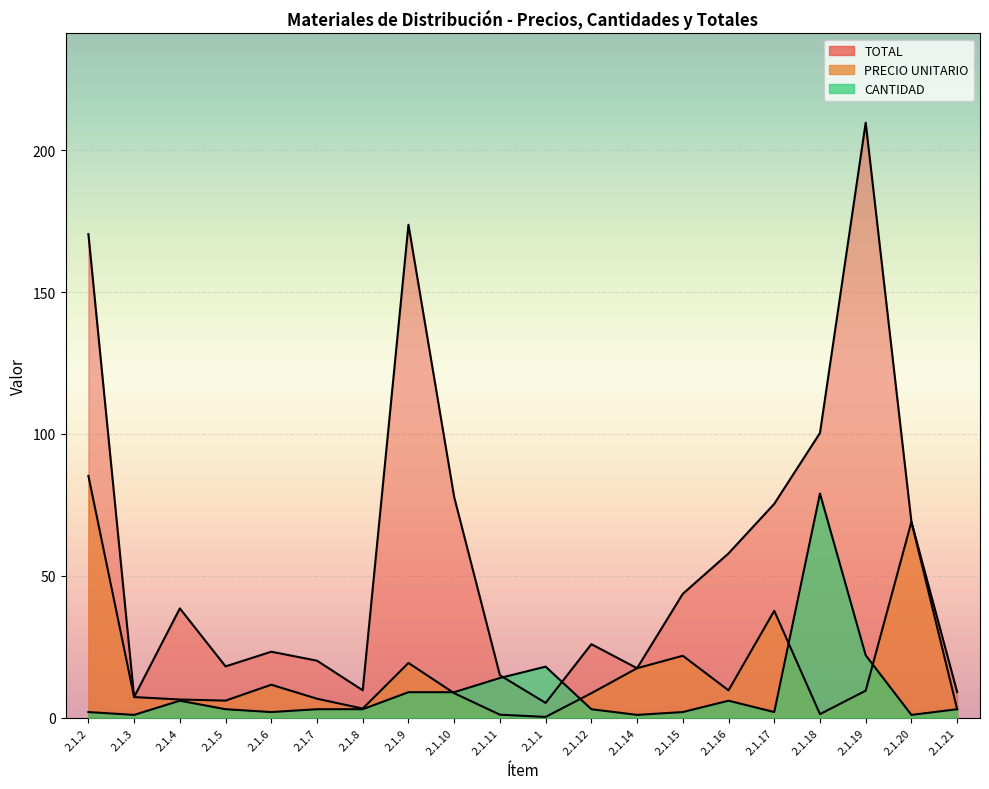

How many lines are shown in the chart?

3